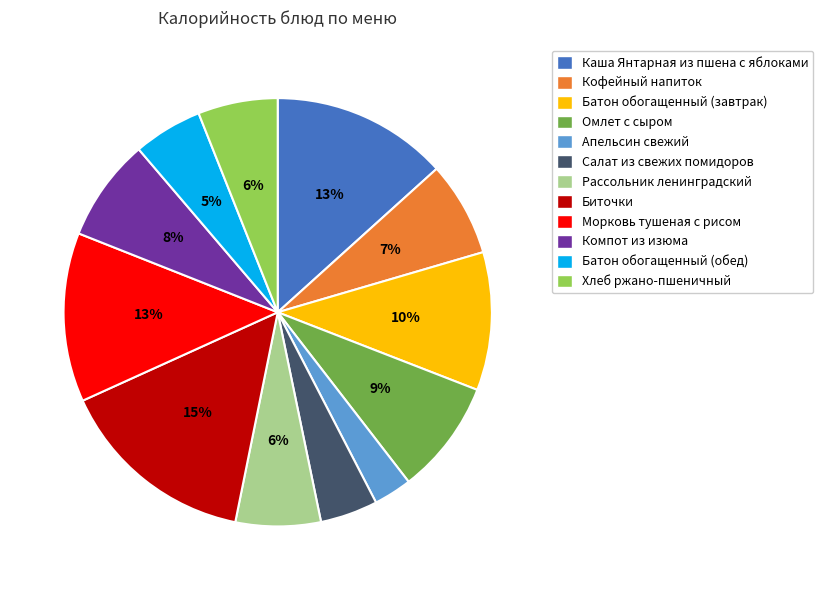

Is Салат из свежих помидоров the majority of the pie?

No